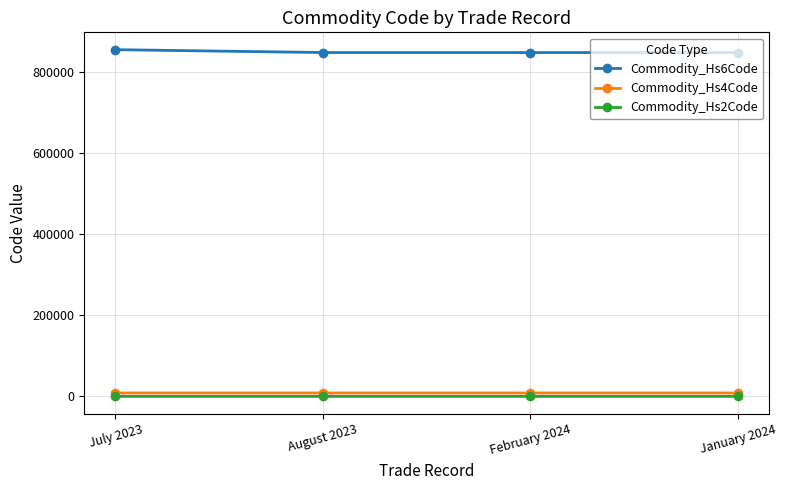

What is the sum of all Commodity_Hs4Code values?

33955